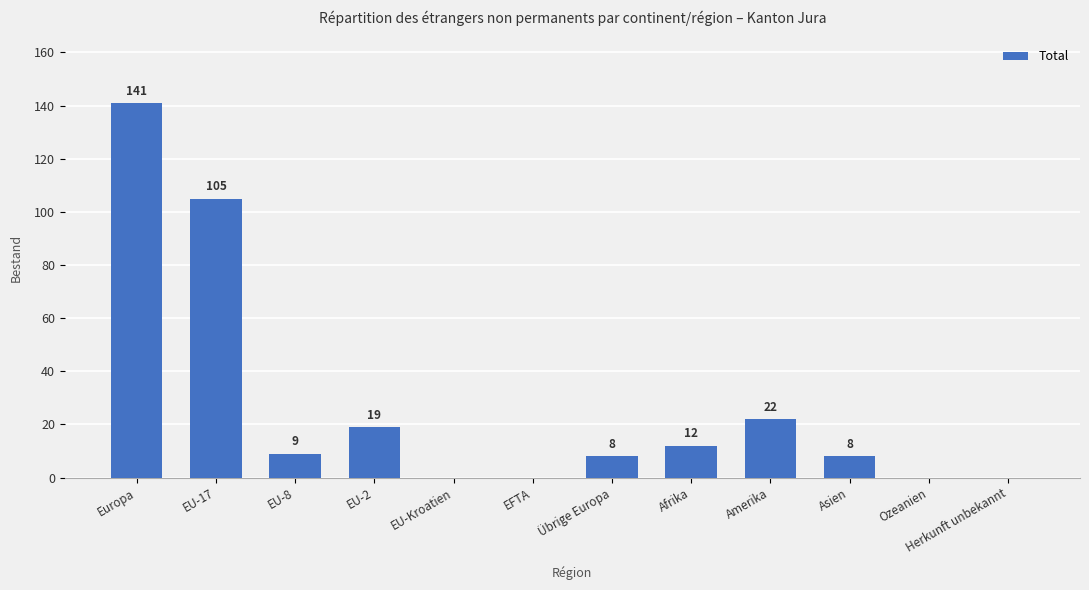

At which label does the data first exceed 9?

Europa